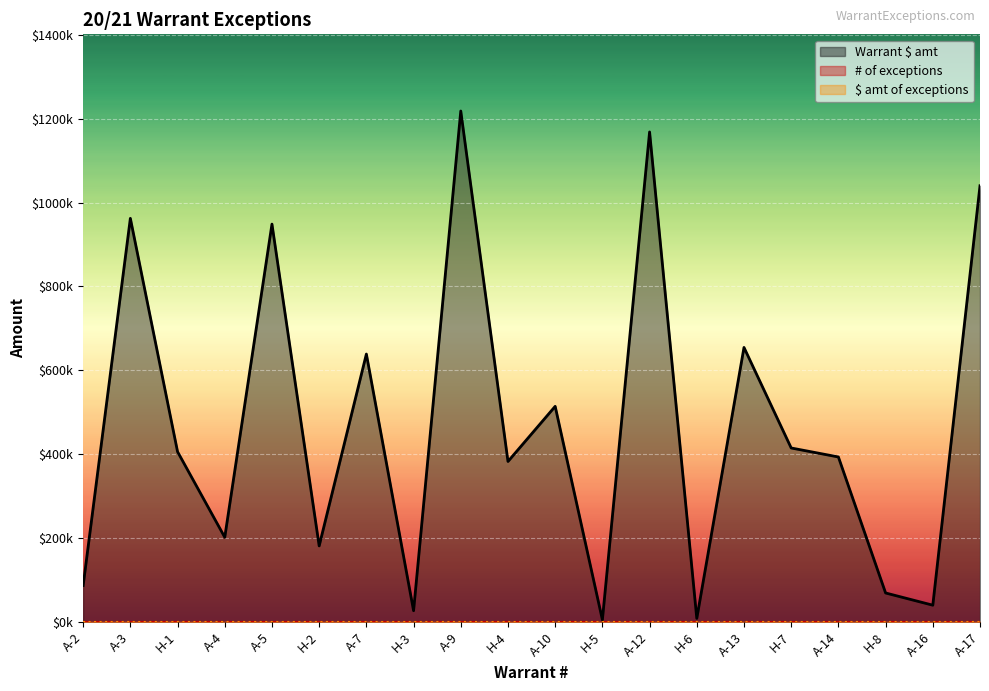

What is the average value of the Warrant $ amt series?

468299.3